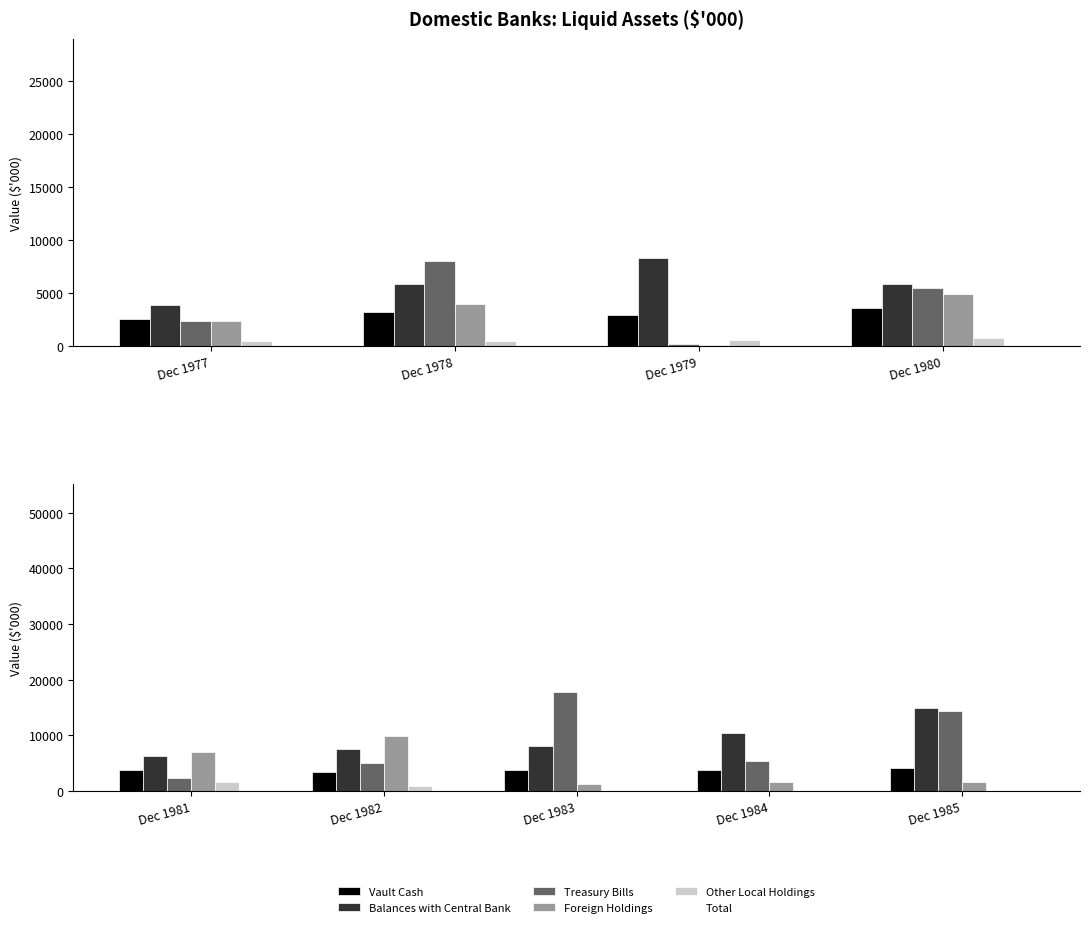

What is the value of the Treasury Bills bar at the 3rd from the left?

17784